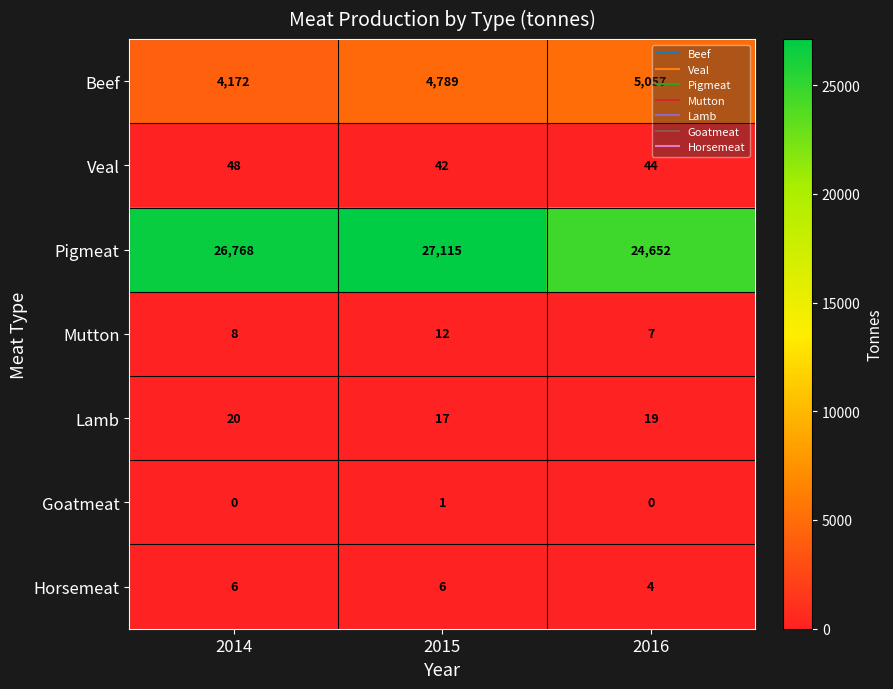

At which label is Mutton closest to 9?

2014